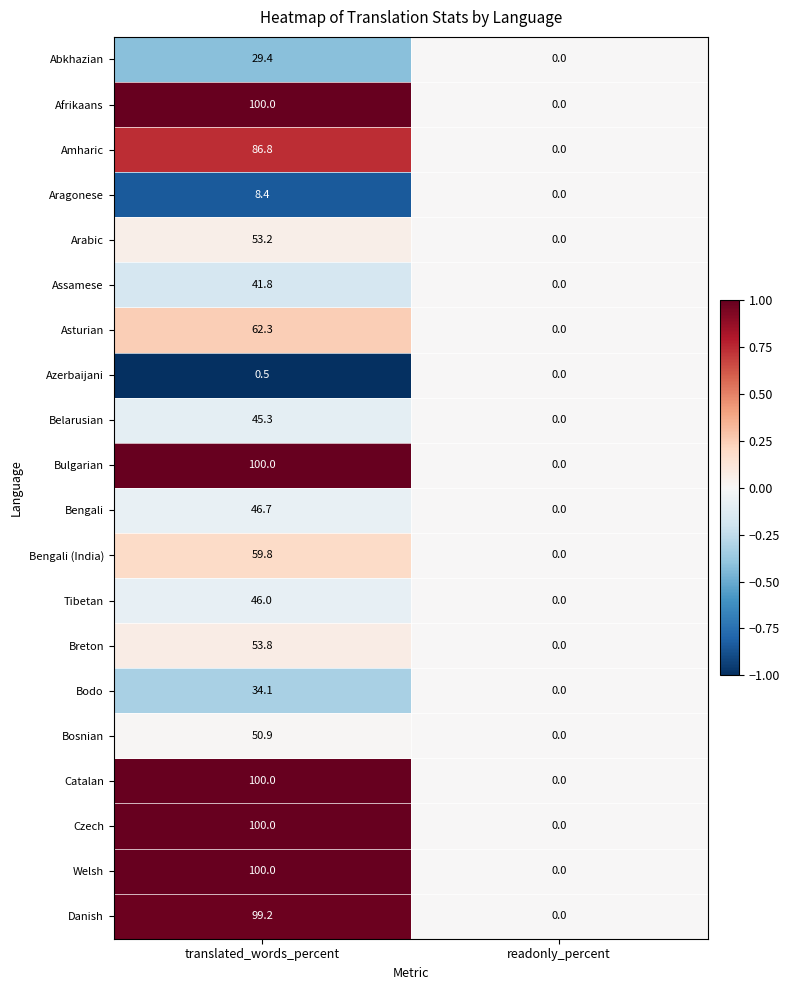

What is the difference between the highest and lowest values at translated_words_percent?

99.5